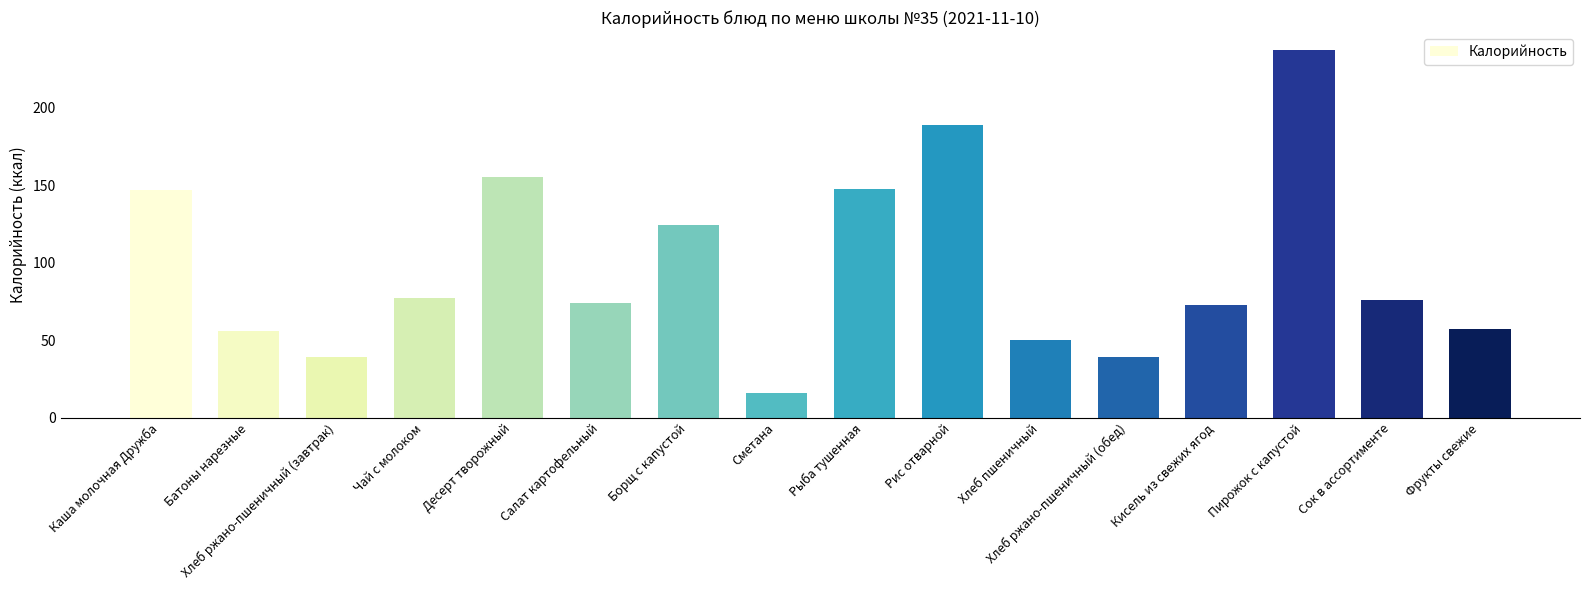

How many bars are there in total?

16